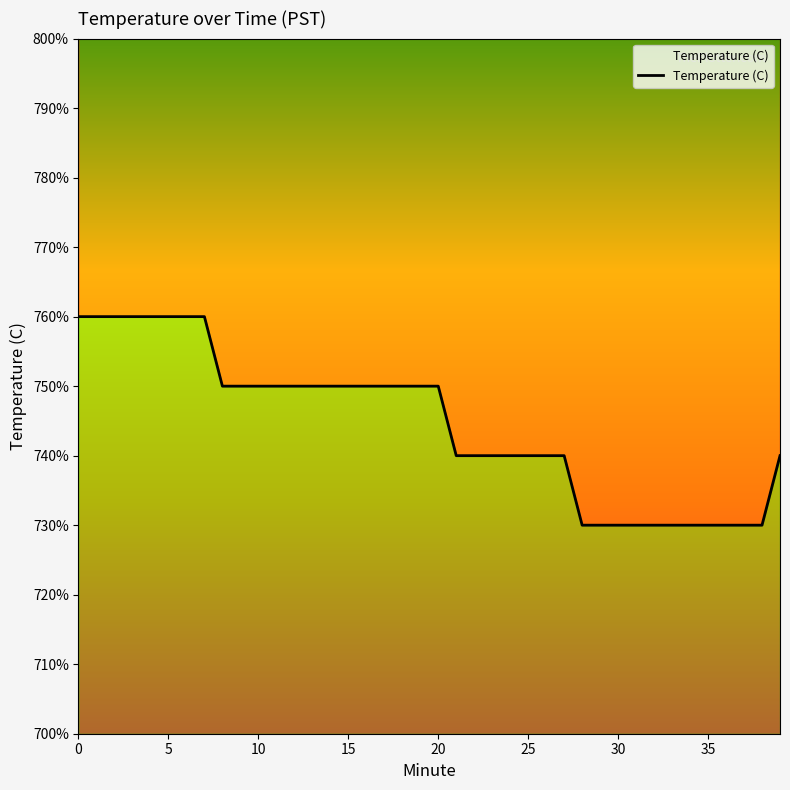

Reading left to right, what are all the values shown in this chart?

7.6	7.6	7.6	7.6	7.6	7.6	7.6	7.6	7.5	7.5	7.5	7.5	7.5	7.5	7.5	7.5	7.5	7.5	7.5	7.5	7.5	7.4	7.4	7.4	7.4	7.4	7.4	7.4	7.3	7.3	7.3	7.3	7.3	7.3	7.3	7.3	7.3	7.3	7.3	7.4